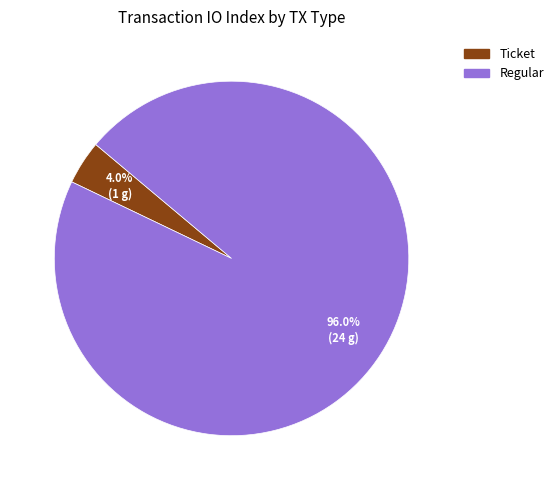

Does any single category account for the majority?

Yes